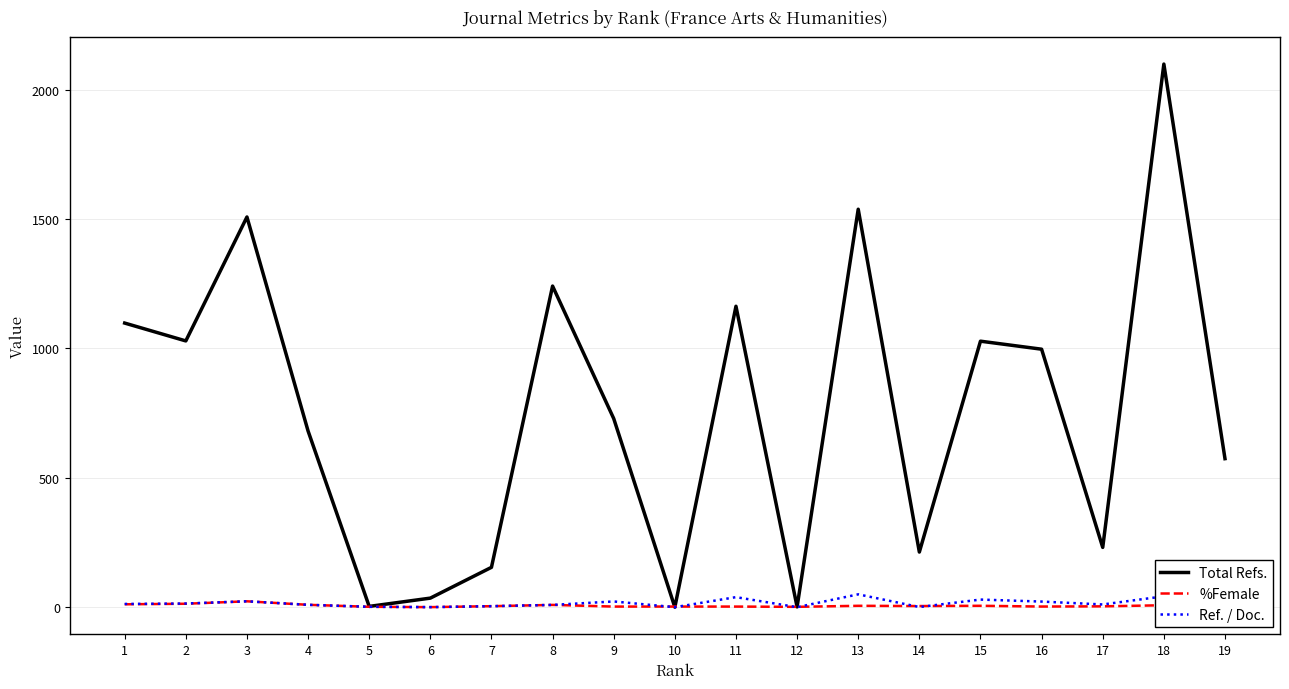

Which series changed the most between 5 and 19?

Total Refs.